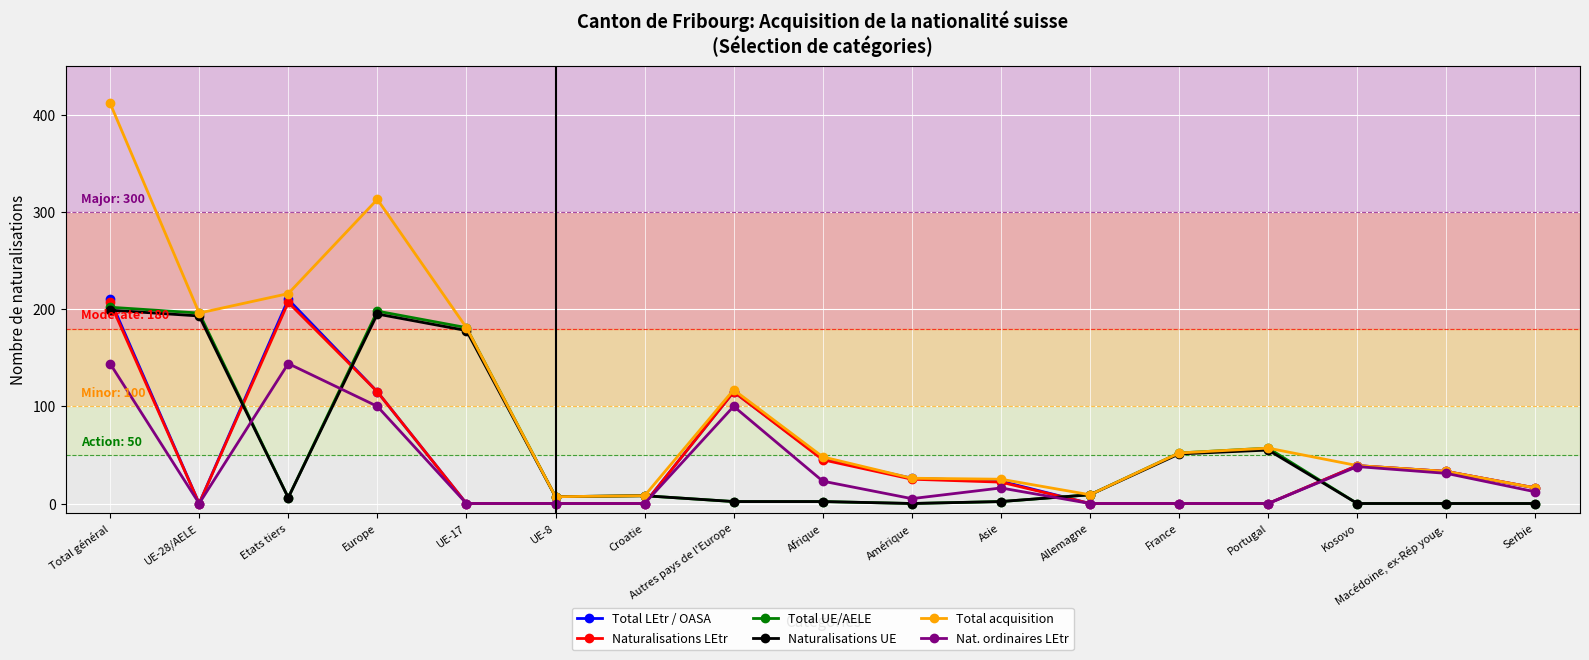

After their last crossing, which series has the higher values: Naturalisations LEtr or Naturalisations UE?

Naturalisations LEtr